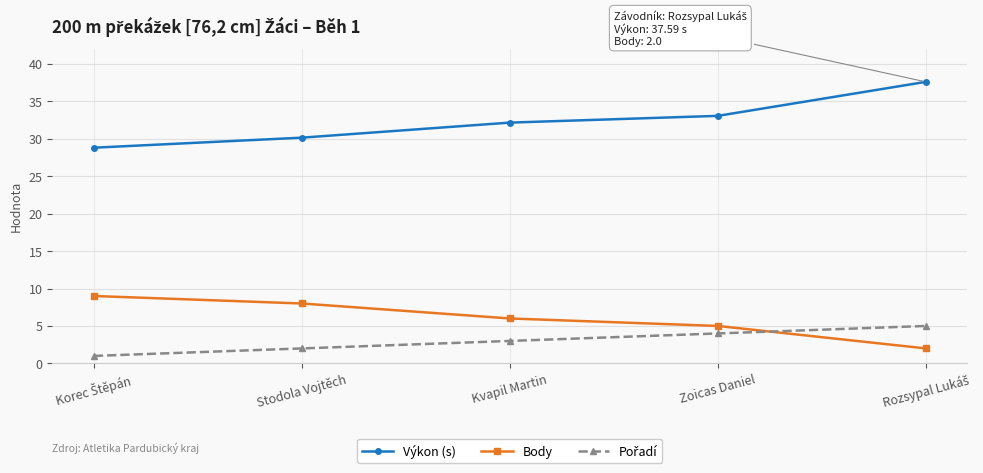

What is the value of the Výkon (s) point at the 5th from the left?

37.6